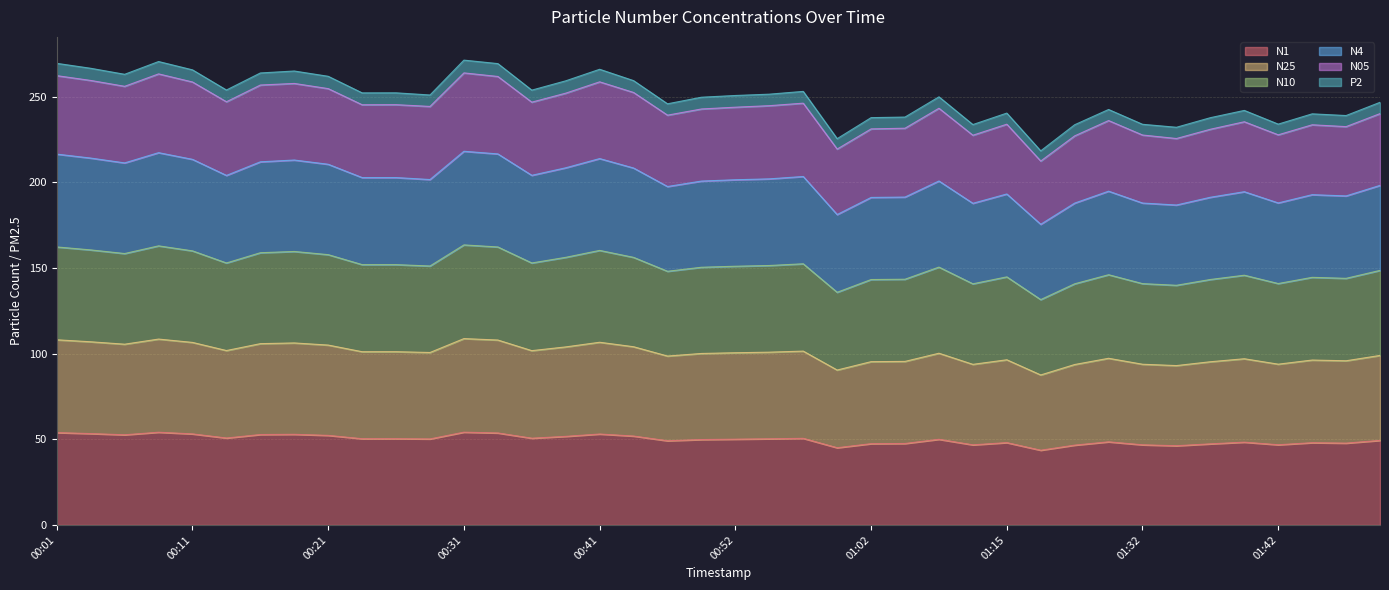

What is the total value across all series at 00:52?

250.7